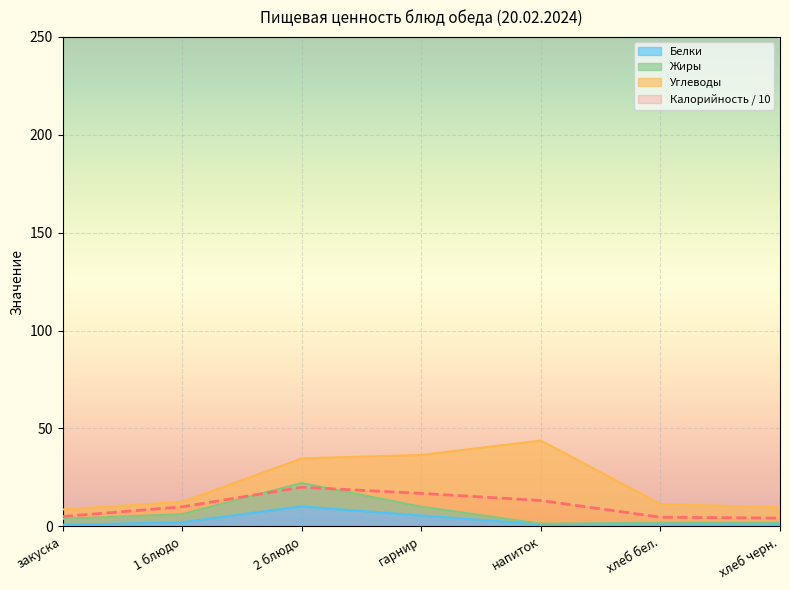

What is the label of the 2nd point from the left?

1 блюдо